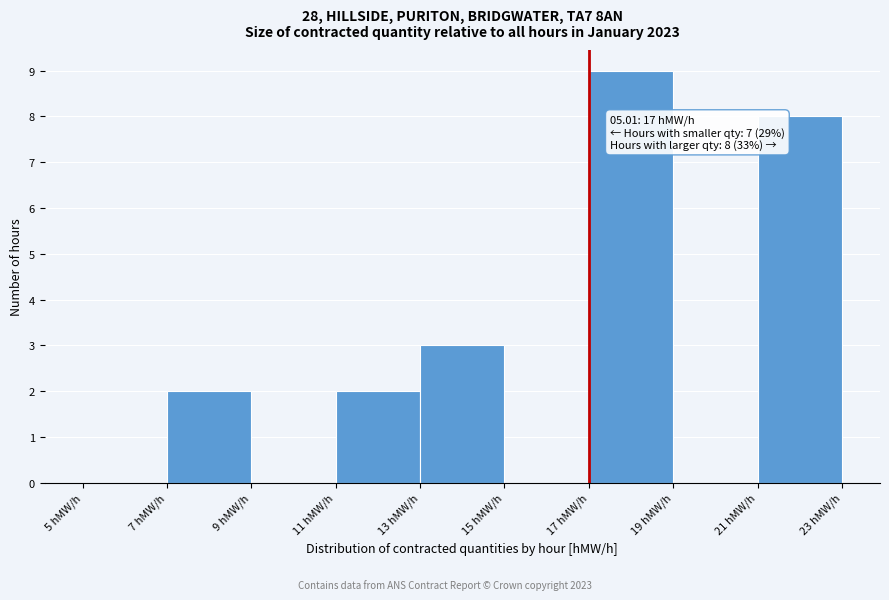

Over which range of the x-axis is the bar tallest?

17 to 19